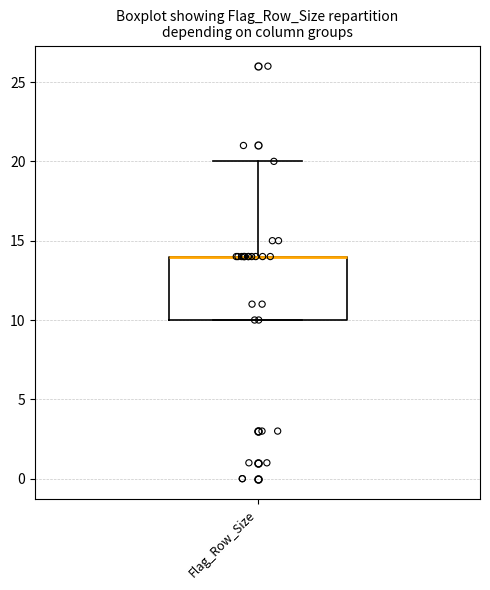

Transcribe this box plot: give where the median line is, the range the box spans, and where the two whiskers end, as read against the y-axis. The values are not printed on the chart, so give them approximately, as read against the axis.

median 14 (drawn on the box's upper edge), box 10 to 14, whiskers 10 to 20